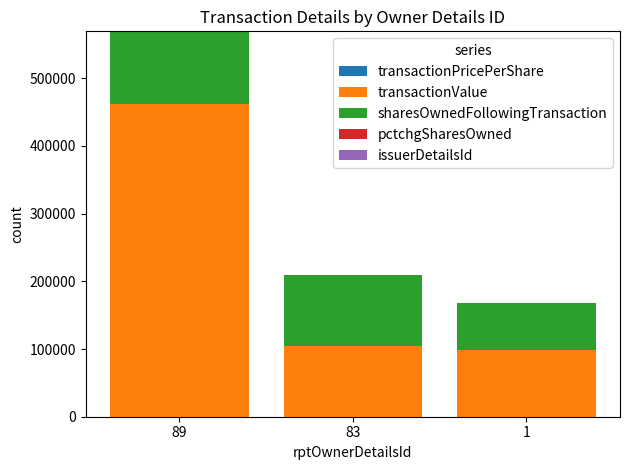

Does the chart contain stacked bars?

Yes